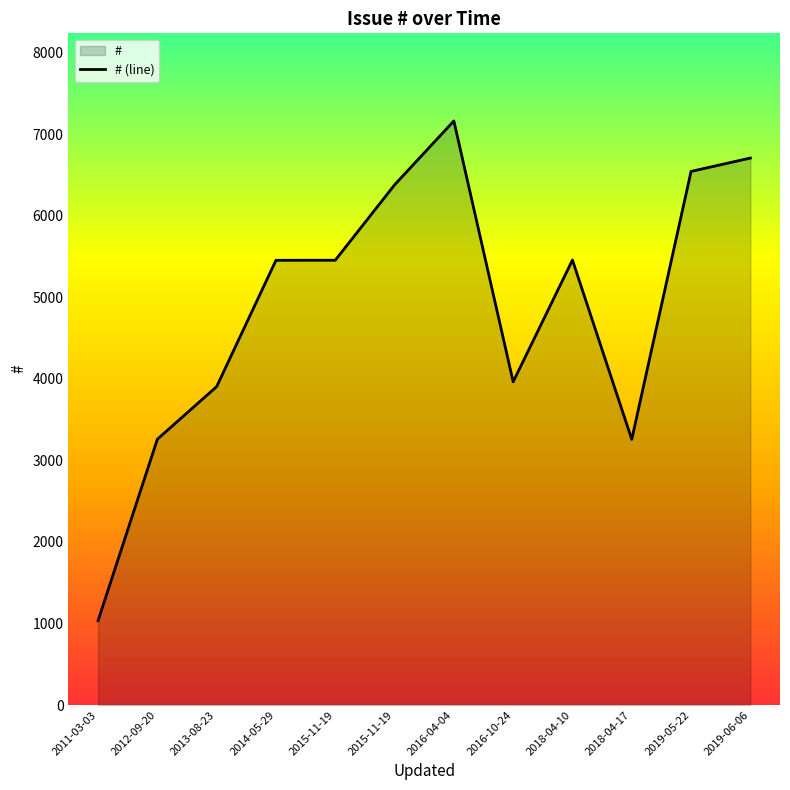

Is it true that the value at 2018-04-17 is 5091?

False